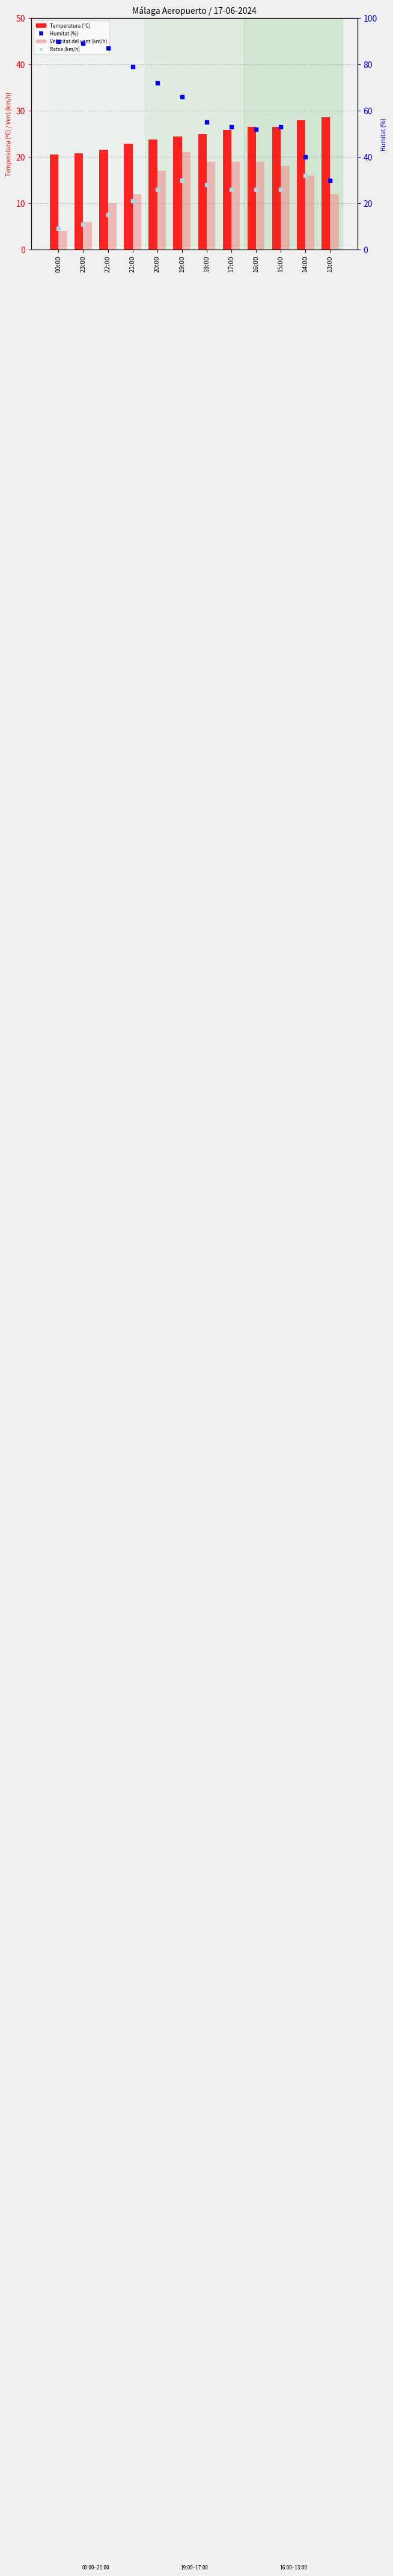

Reading left to right, transcribe all the data shown in this chart.

Temperatura (ºC): 00:00=20.5	23:00=20.8	22:00=21.5	21:00=22.9	20:00=23.8	19:00=24.4	18:00=25.0	17:00=25.9	16:00=26.5	15:00=26.5	14:00=27.9	13:00=28.6
Velocitat del vent (km/h): 00:00=4.0	23:00=6.0	22:00=10.0	21:00=12.0	20:00=17.0	19:00=21.0	18:00=19.0	17:00=19.0	16:00=19.0	15:00=18.0	14:00=16.0	13:00=12.0
Humitat (%): 00:00=90.0	23:00=89.0	22:00=87.0	21:00=79.0	20:00=72.0	19:00=66.0	18:00=55.0	17:00=53.0	16:00=52.0	15:00=53.0	14:00=40.0	13:00=30.0
Ratxa (km/h): 00:00=9.0	23:00=11.0	22:00=15.0	21:00=21.0	20:00=26.0	19:00=30.0	18:00=28.0	17:00=26.0	16:00=26.0	15:00=26.0	14:00=32.0	13:00=30.0